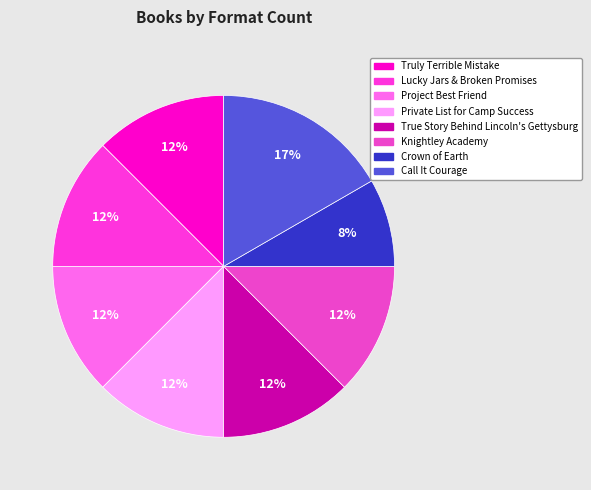

Which category has the smallest portion of the pie?

Crown of Earth